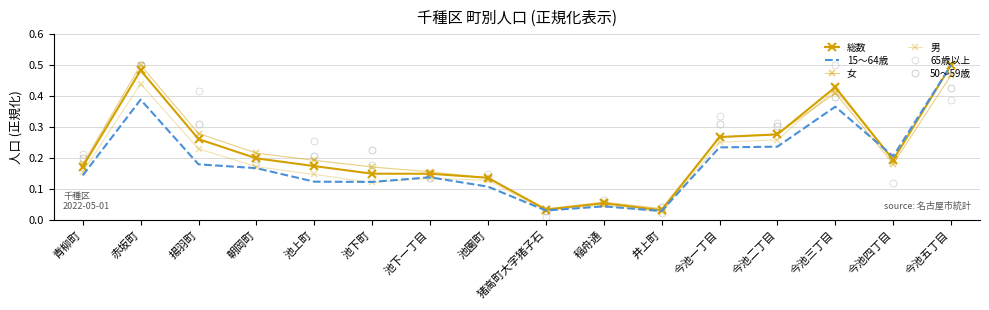

Count the number of data series in this chart.

6